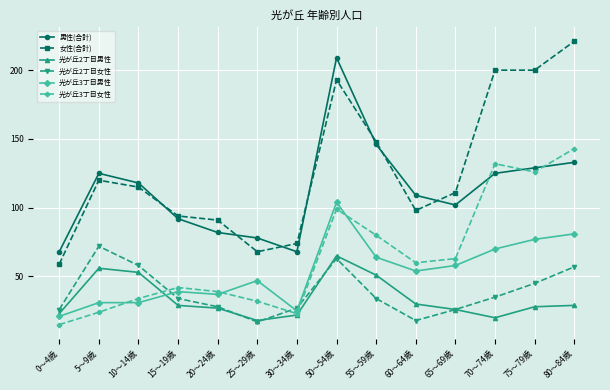

What are all the series names shown in the legend?

男性(合計), 女性(合計), 光が丘2丁目男性, 光が丘2丁目女性, 光が丘3丁目男性, 光が丘3丁目女性